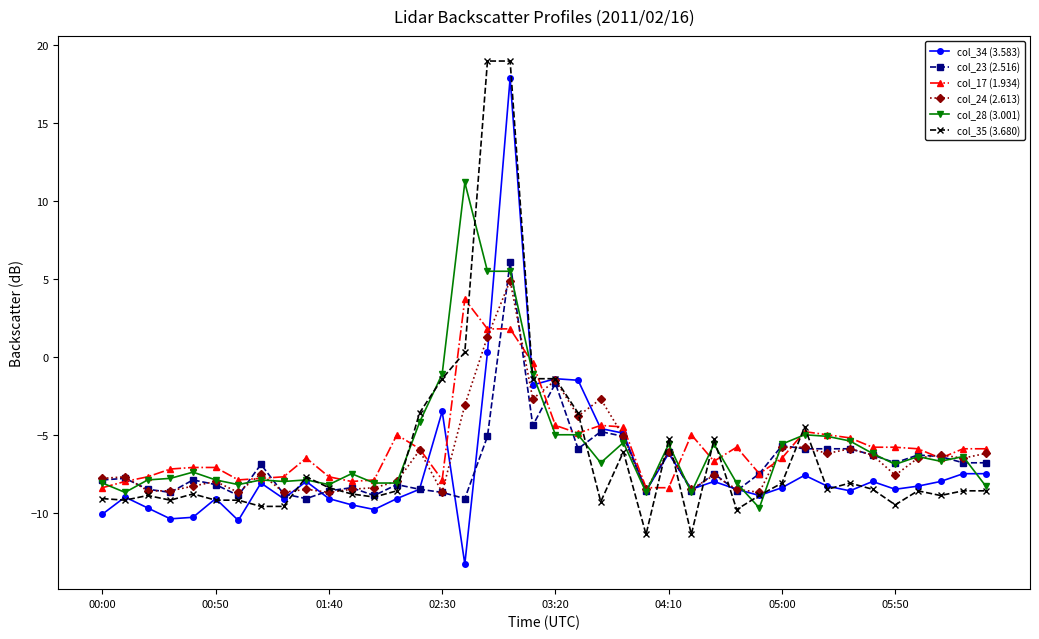

How many categories are shown in the chart?

40